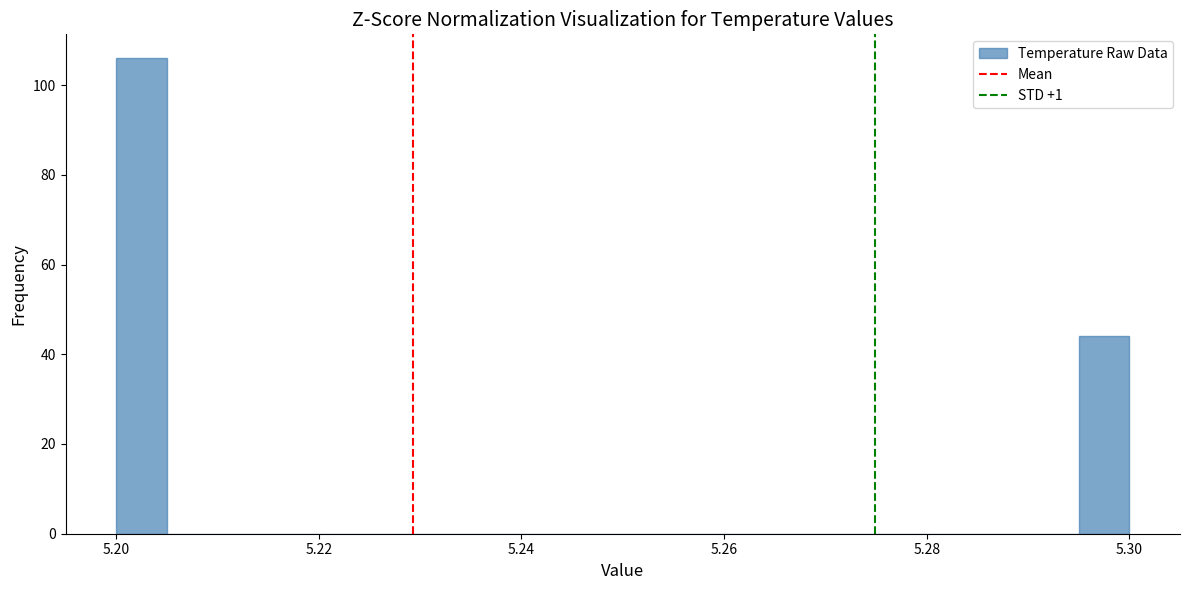

Around what value on the x-axis is the tallest bar? Give the approximate position of its centre, as read against the axis.

5.202